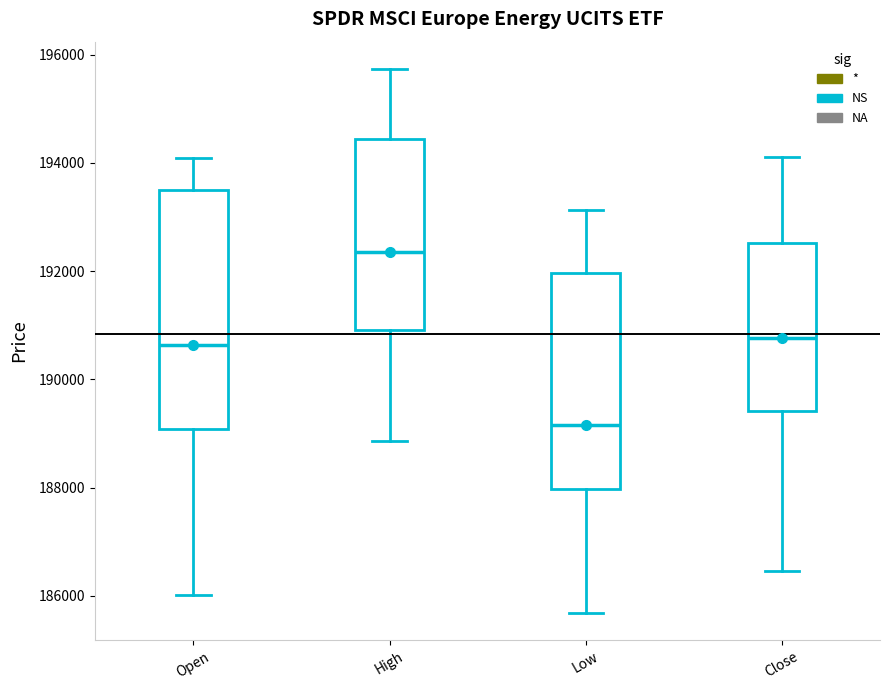

Which box's median line is the lowest?

Low